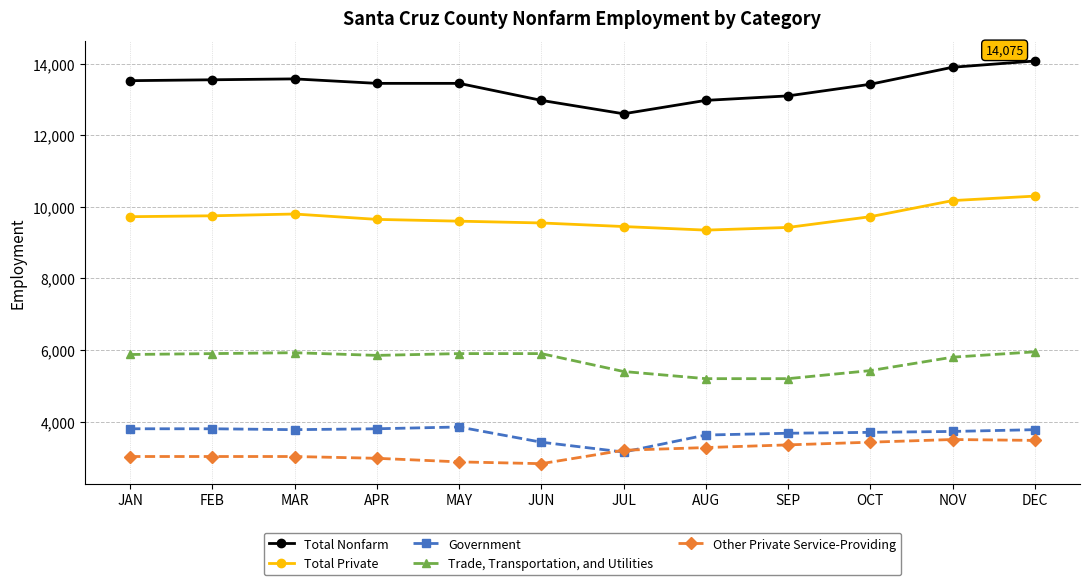

What is the value of the Government point at the 10th from the left?

3700